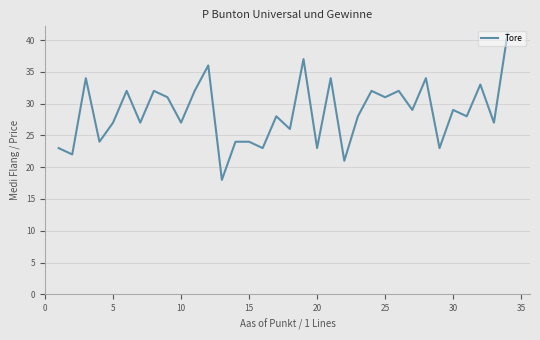

Reading left to right, what are all the values shown in this chart?

23	22	34	24	27	32	27	32	31	27	32	36	18	24	24	23	28	26	37	23	34	21	28	32	31	32	29	34	23	29	28	33	27	41